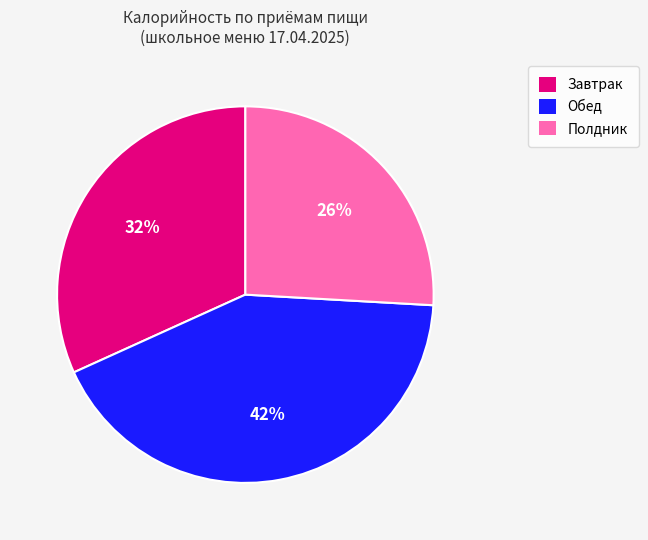

Is there any slice that represents more than half of the pie?

No